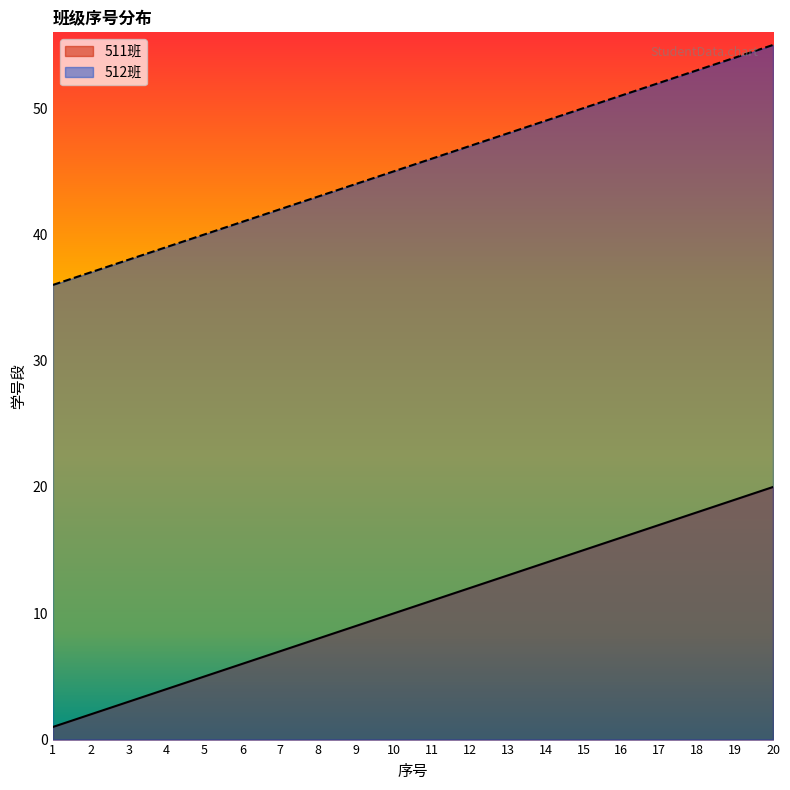

What is the sum of all 512班 values?

910